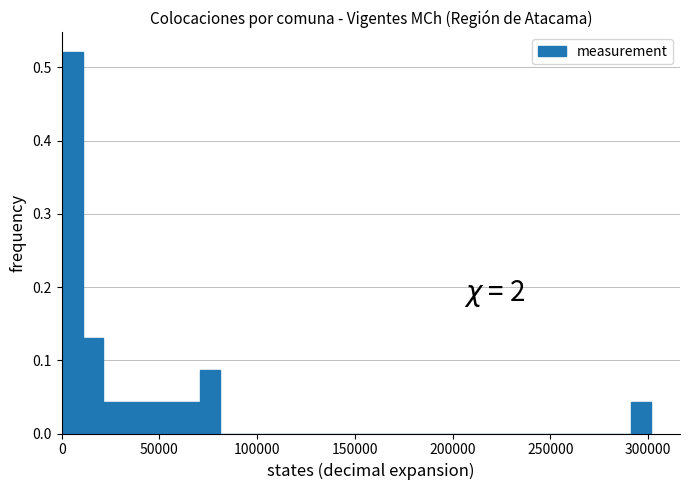

Read against the x-axis, roughly where is the centre of the tallest bar?

5000